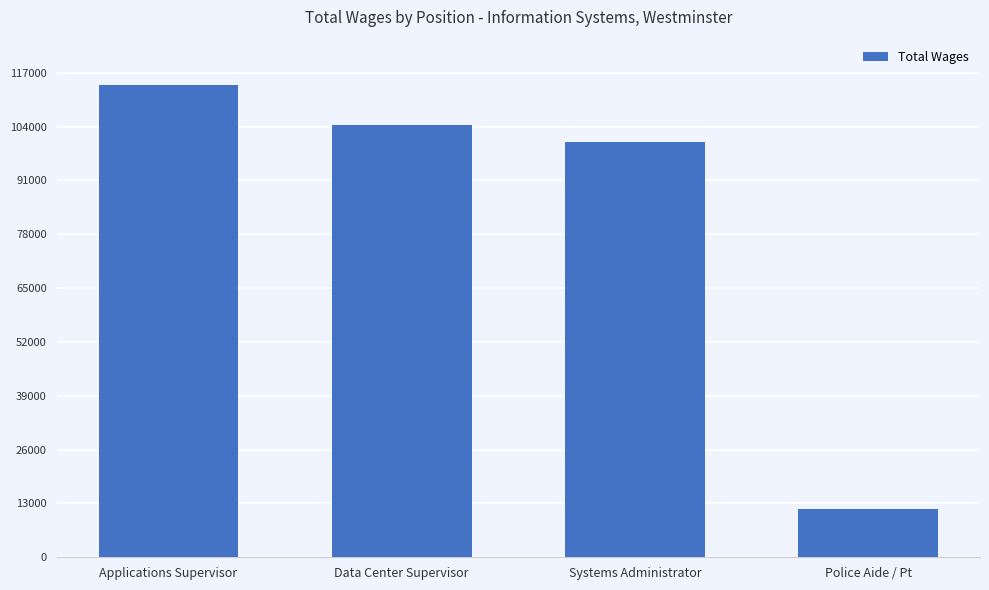

How many bars are there in total?

4